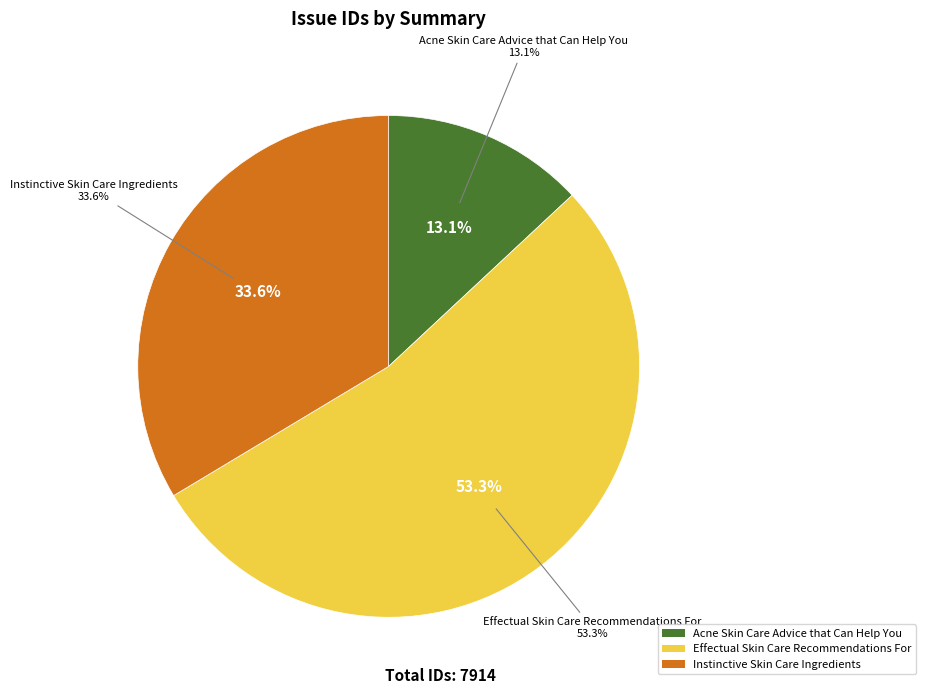

To the nearest percent, what percentage of the pie is Acne Skin Care Advice that Can Help You?

13%